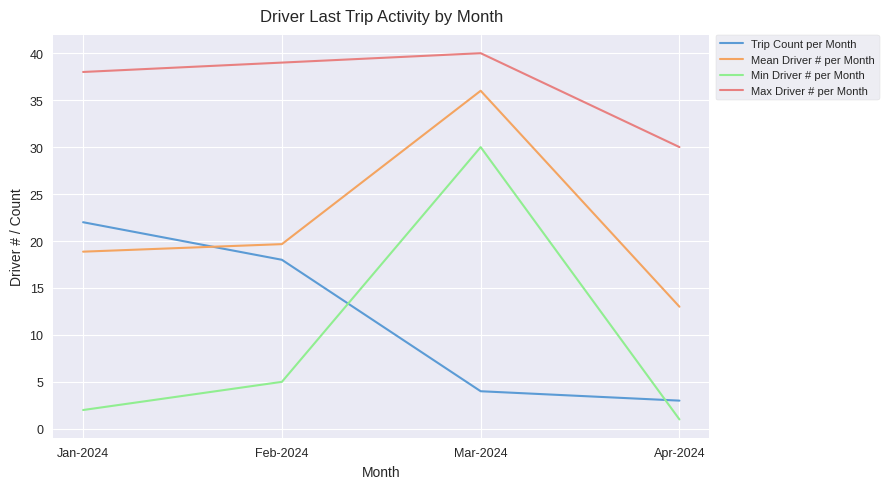

Reading left to right, extract all data points from this chart.

Trip Count per Month: Jan-2024=22.0	Feb-2024=18.0	Mar-2024=4.0	Apr-2024=3.0
Mean Driver # per Month: Jan-2024=18.9	Feb-2024=19.7	Mar-2024=36.0	Apr-2024=13.0
Min Driver # per Month: Jan-2024=2.0	Feb-2024=5.0	Mar-2024=30.0	Apr-2024=1.0
Max Driver # per Month: Jan-2024=38.0	Feb-2024=39.0	Mar-2024=40.0	Apr-2024=30.0